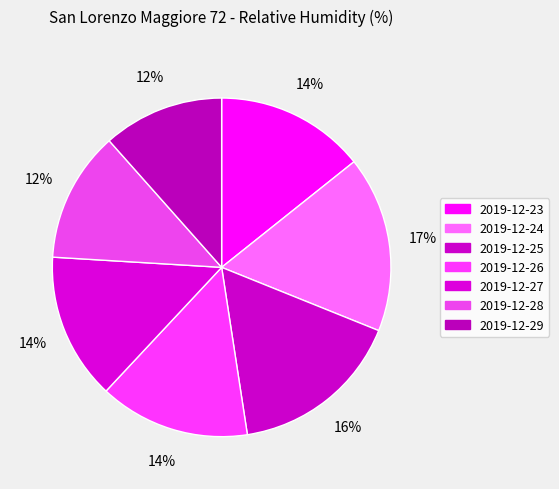

Rank the categories by value from lowest to highest.

2019-12-29, 2019-12-28, 2019-12-27, 2019-12-23, 2019-12-26, 2019-12-25, 2019-12-24